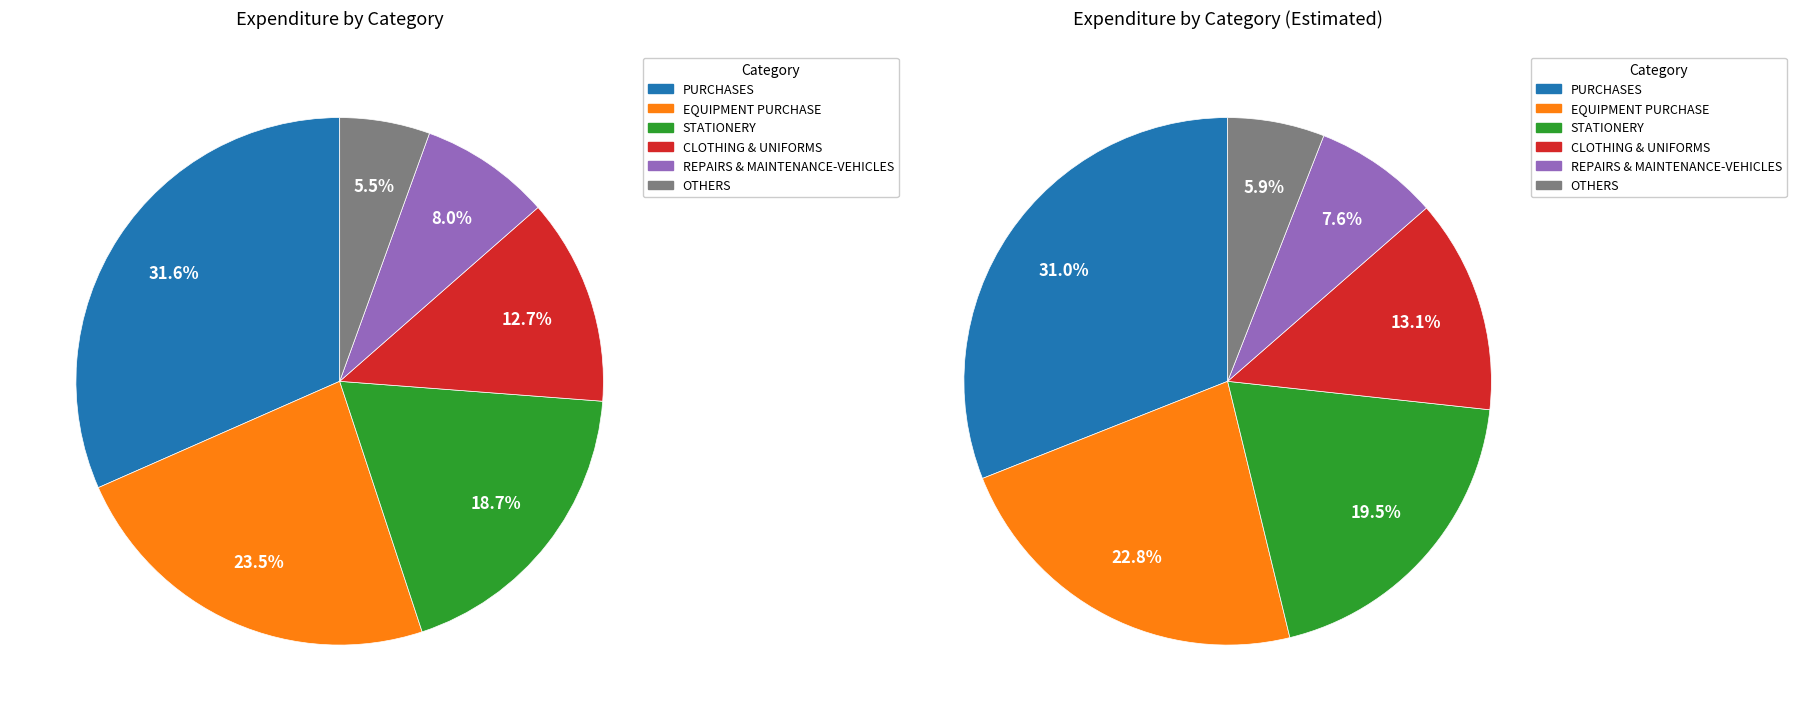

Is TELEPHONES - OFFICE the majority of the pie?

No